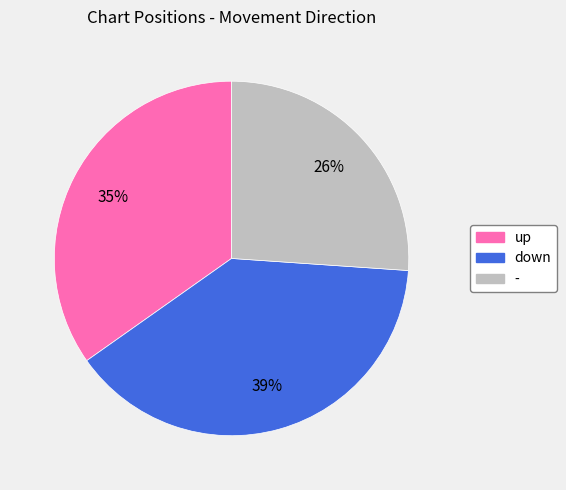

What percentage is the down slice, to the nearest percent?

39%